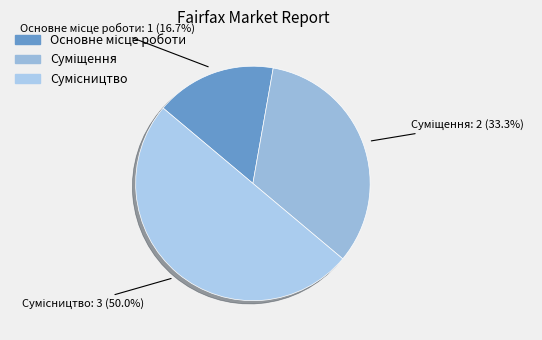

How many segments does this pie chart have?

3